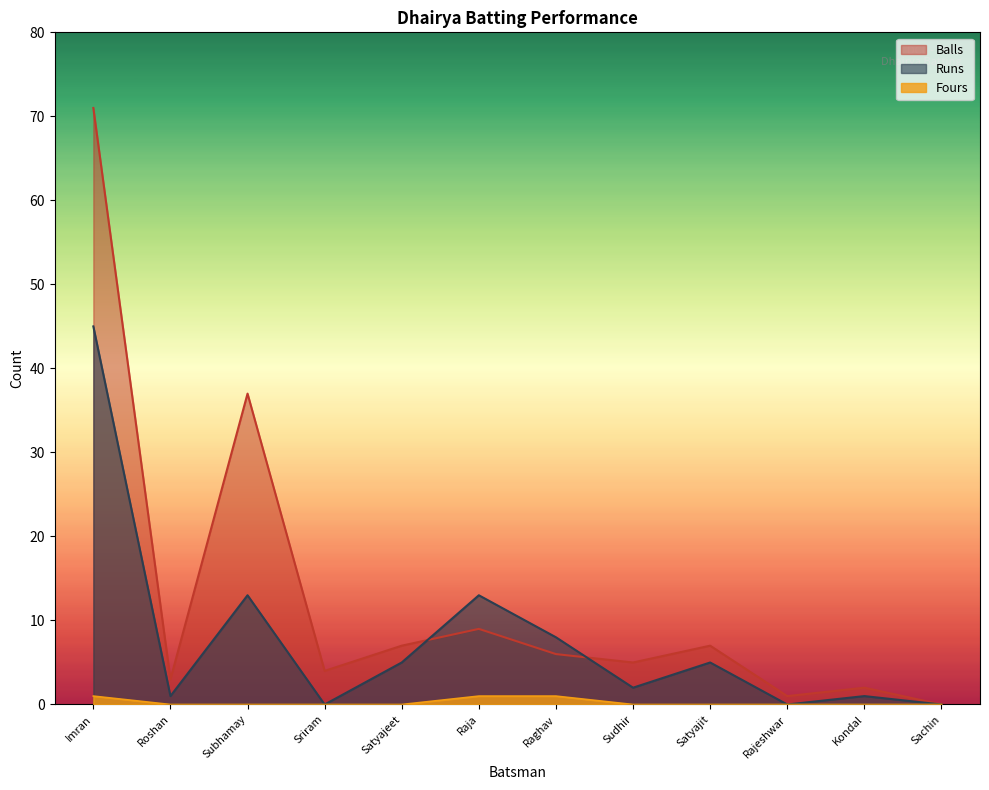

Does the chart have visible grid lines?

No